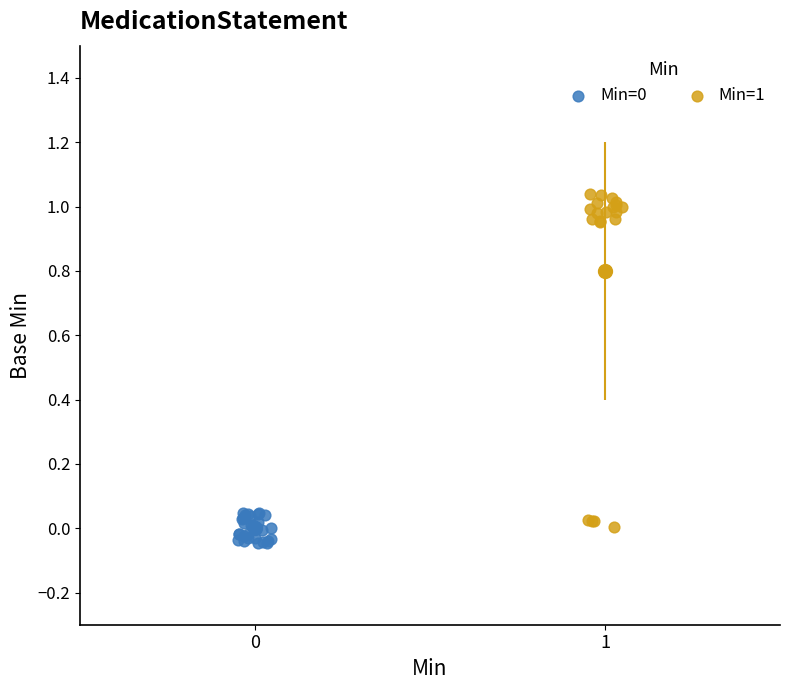

Which series has the largest Y range (max minus min)?

Min=1